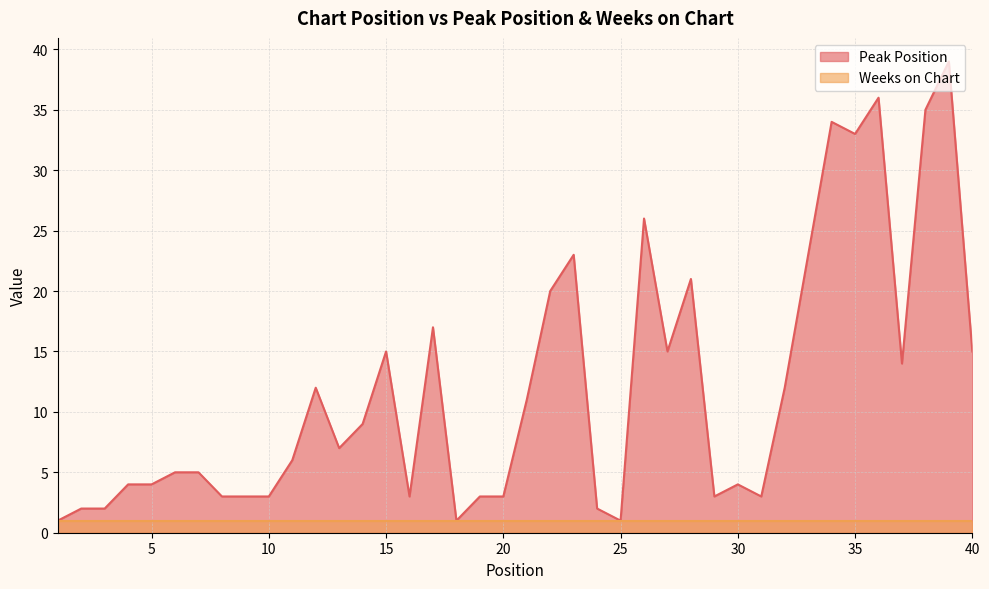

The chart shows a value of 1 at 3. True or false?

False